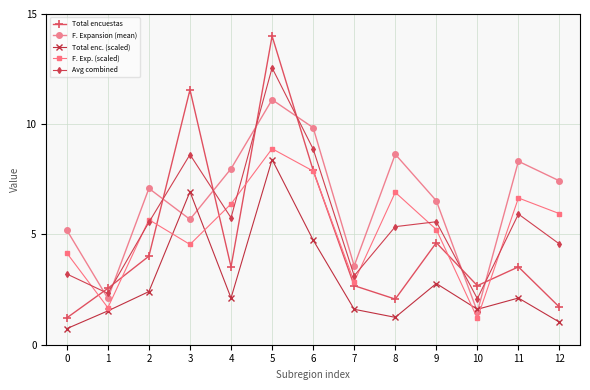

What is the difference between the second highest and minimum values in the F. Expansion (mean) series?

8.3